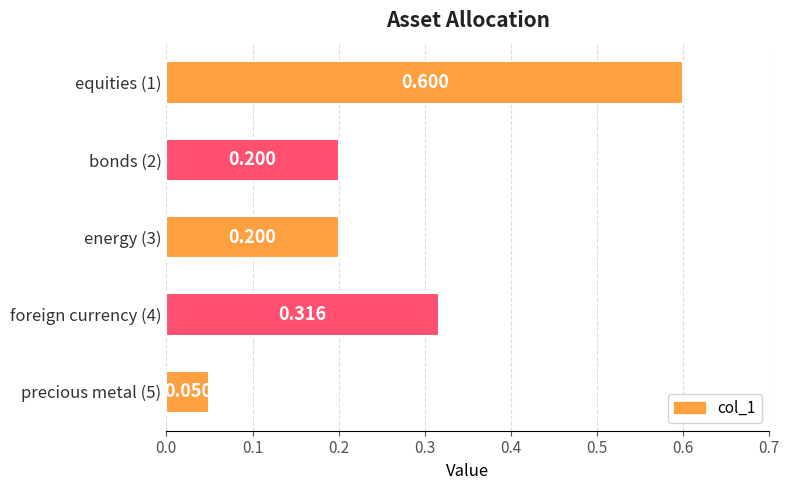

How many distinct data groups are displayed?

1